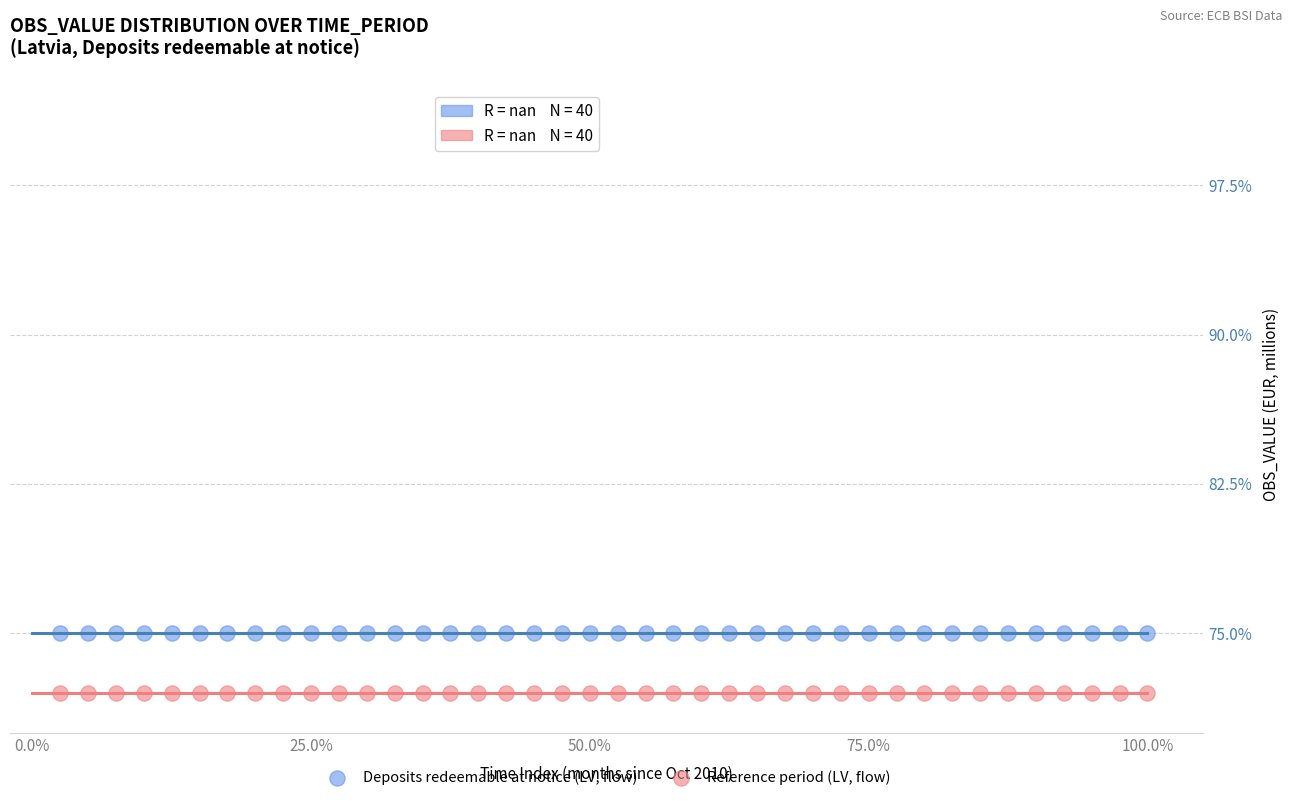

Which series contains the highest Y value?

Deposits redeemable at notice (LV, flow)